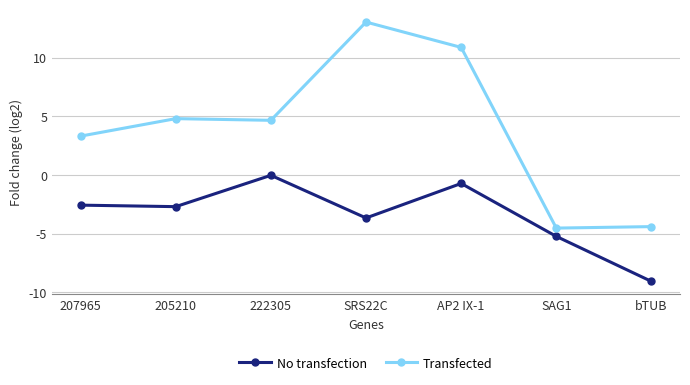

Where does the Transfected series first go above 4?

205210